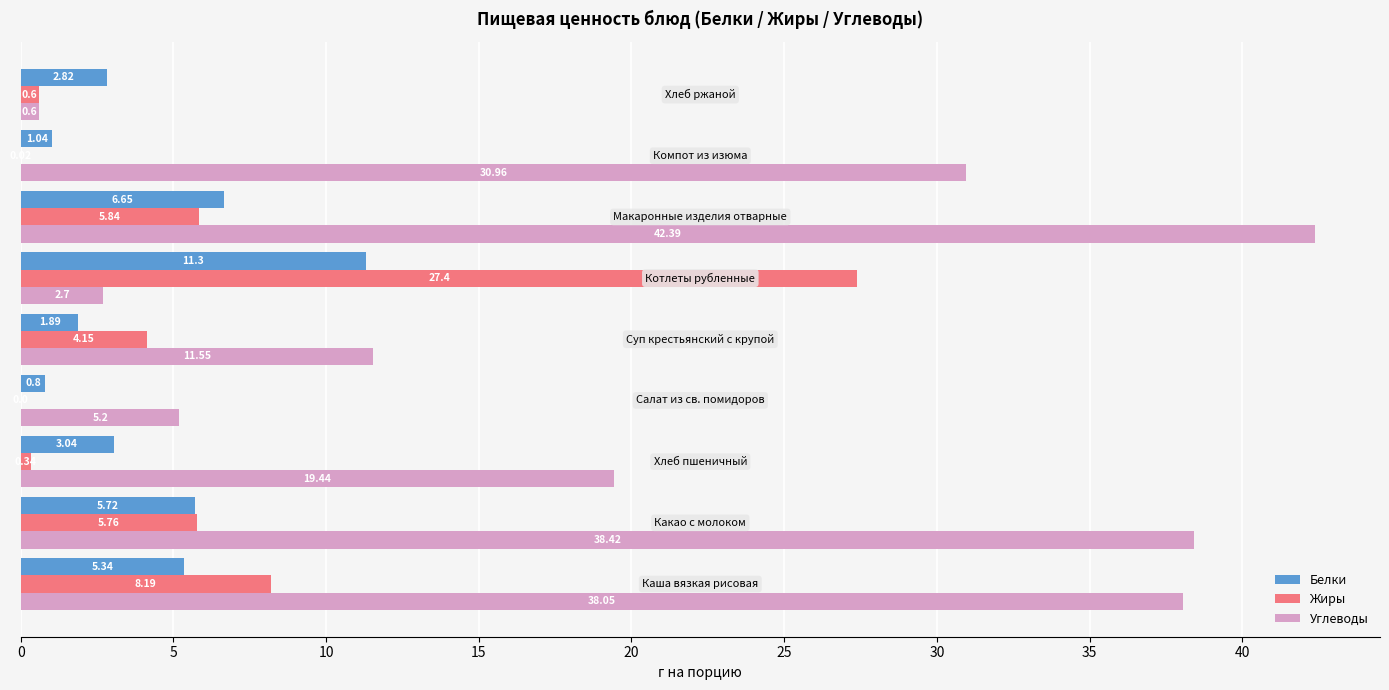

What is the sum of all Жиры values?

52.3